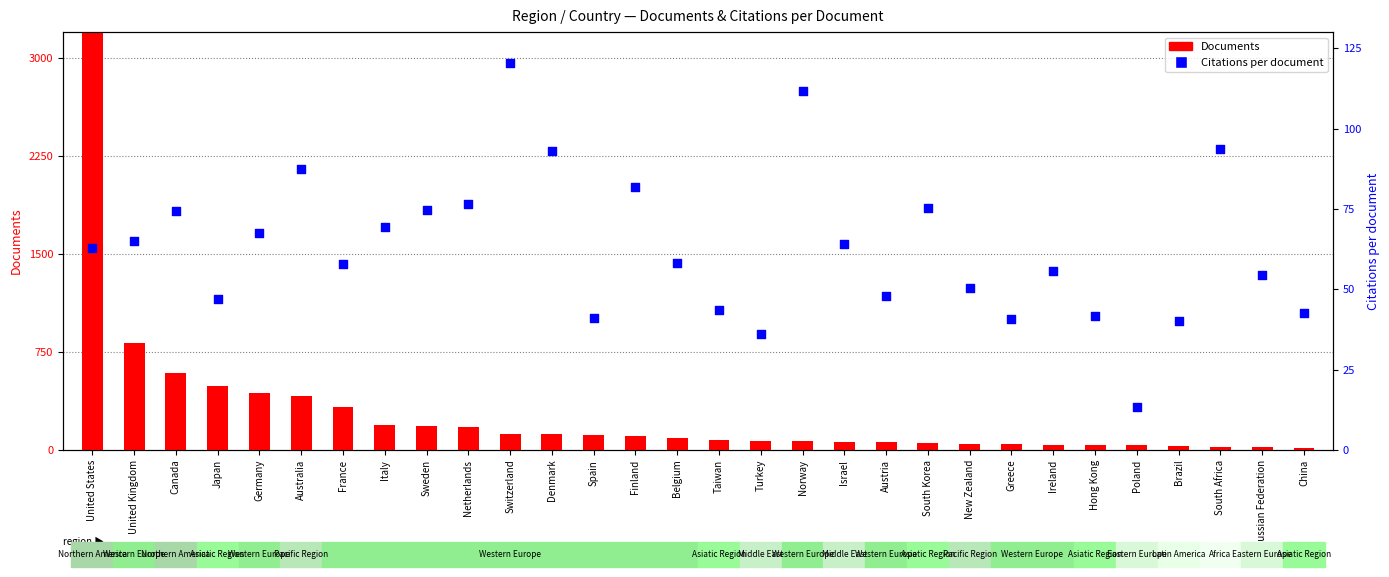

Which series has the widest spread of Y values?

Documents